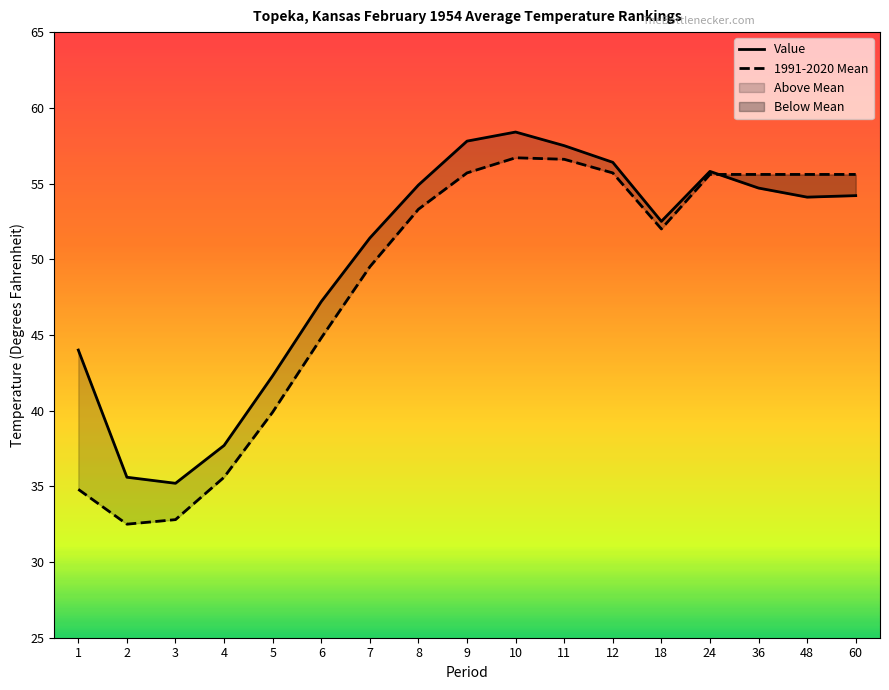

What is the minimum value for Value?

35.2